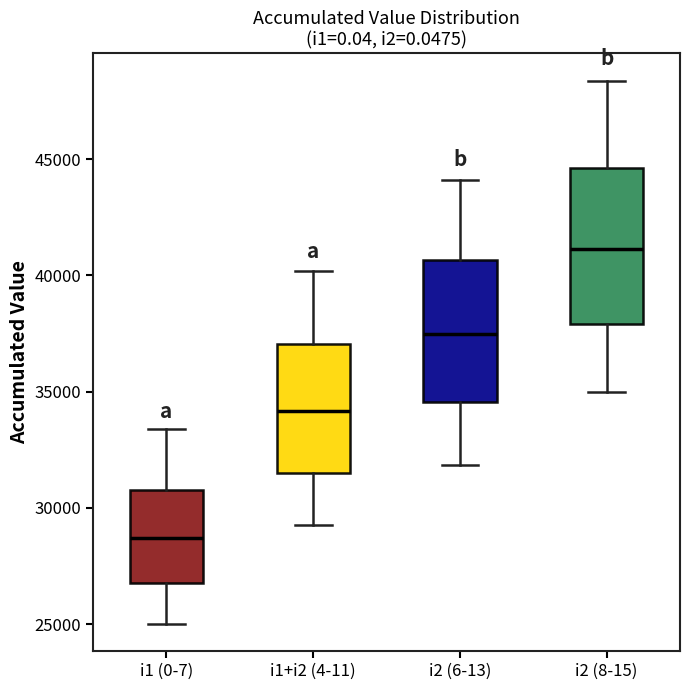

Reading left to right, transcribe this box plot: for each box, give where its median line is, the range the box spans, and where its two whiskers end, as read against the y-axis. The values are not printed on the chart, so give them approximately, as read against the axis.

i1 (0-7): median 28500, box 27000 to 31000, whiskers 25000 to 33500
i1+i2 (4-11): median 34000, box 31500 to 37000, whiskers 29000 to 40000
i2 (6-13): median 37500, box 34500 to 40500, whiskers 32000 to 44000
i2 (8-15): median 41000, box 38000 to 44500, whiskers 35000 to 48500